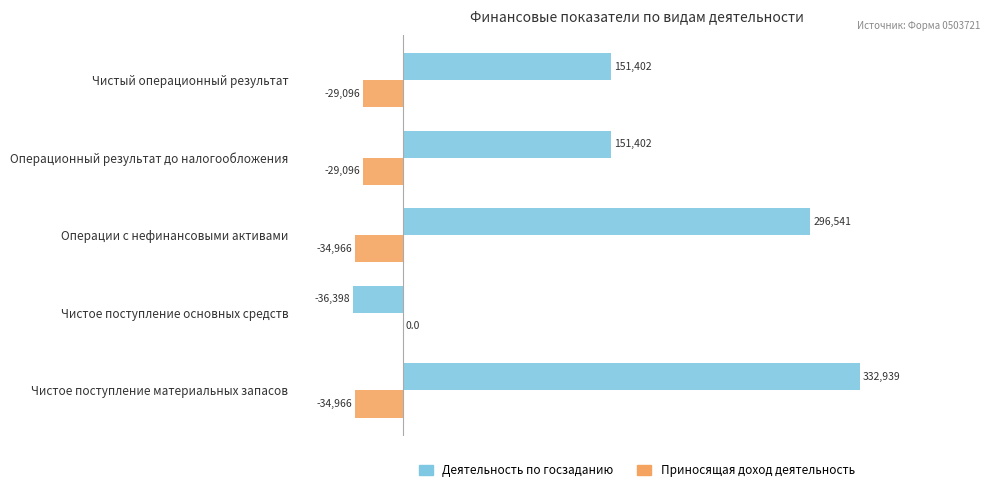

Is the value of Деятельность по госзаданию at Чистое поступление материальных запасов greater than the value of Приносящая доход деятельность at Чистое поступление основных средств?

Yes